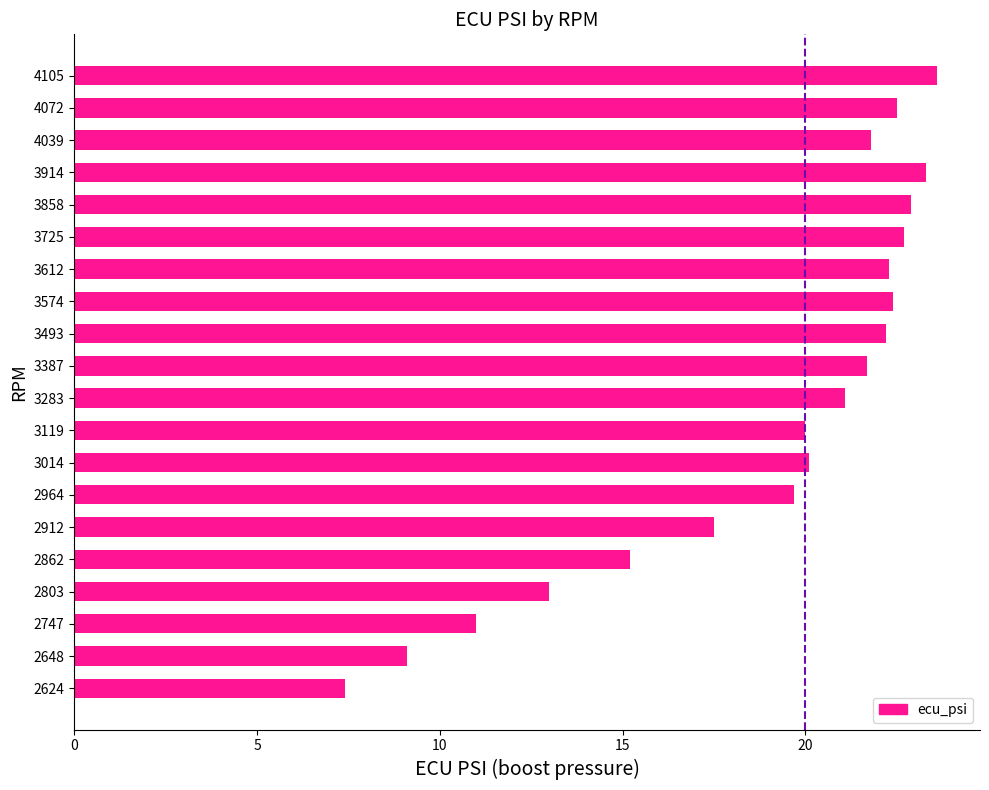

The value at 3574 is 30.9. True or false?

False